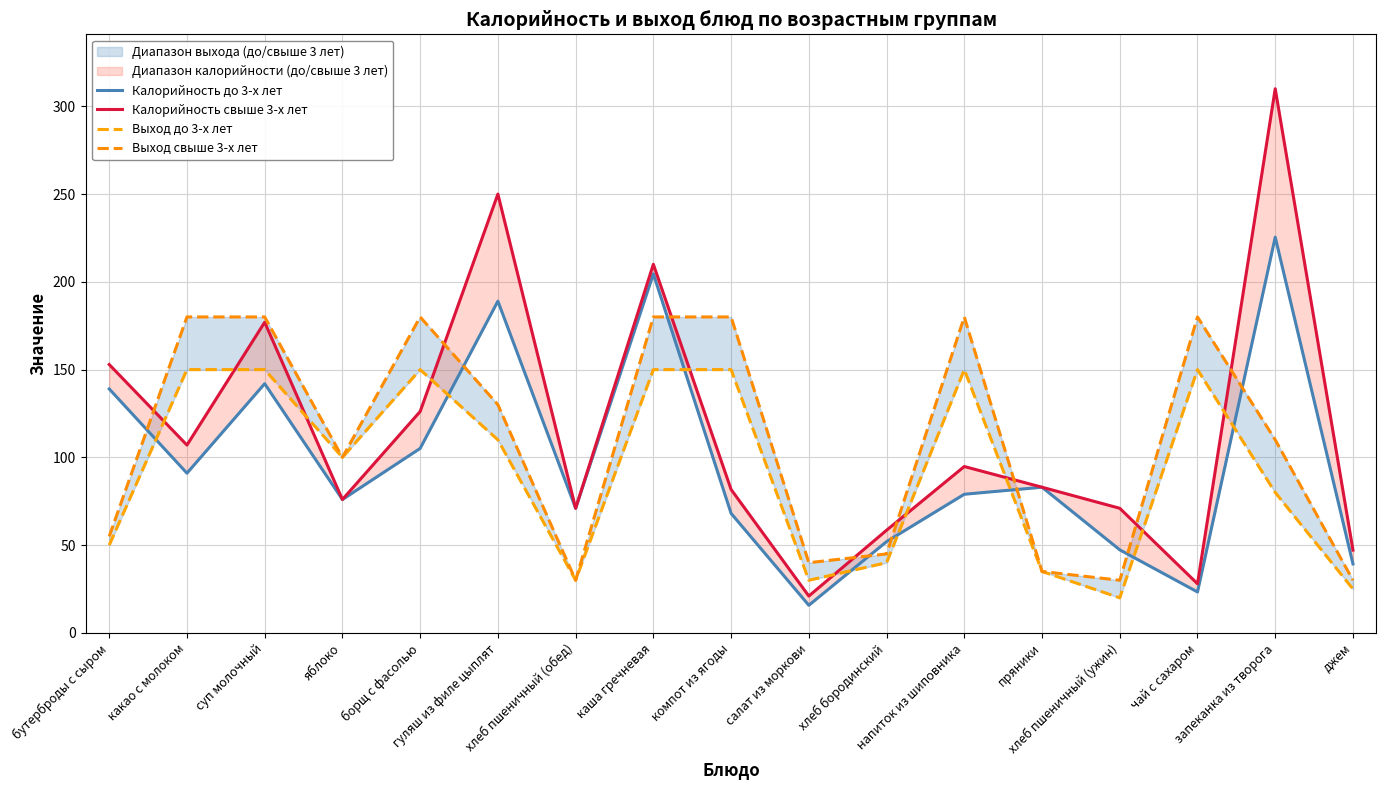

True or false: Калорийность до 3-х лет and Калорийность свыше 3-х лет intersect in this chart.

False